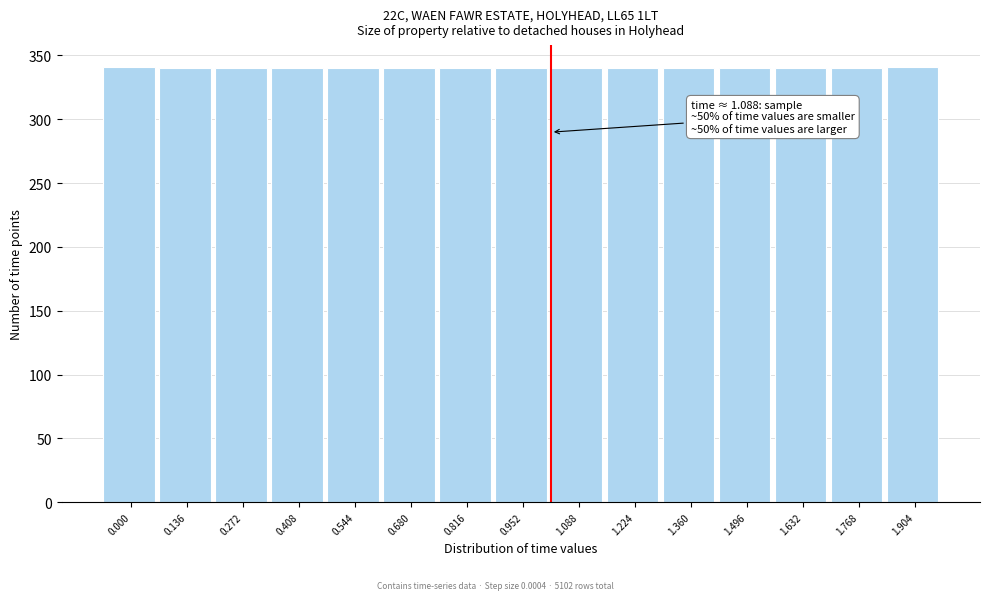

What is the minimum value shown in the chart?

340